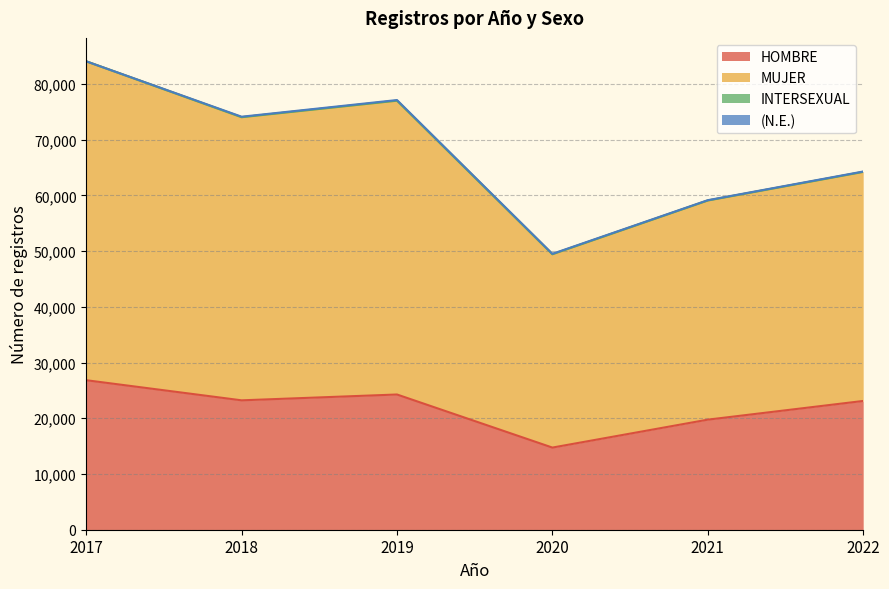

What is the difference between the highest and lowest values at 2022?

41169